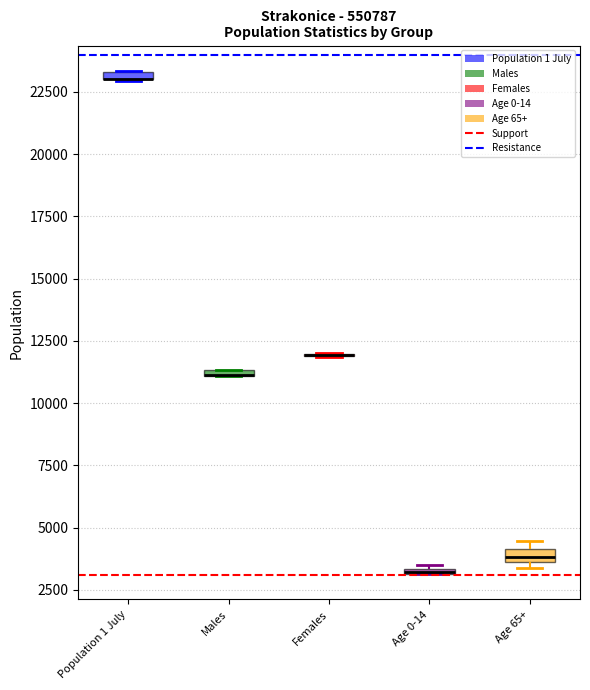

Where is the upper edge of the box for Males on the y-axis? The values are not printed on the chart, so give them approximately, as read against the axis.

11500